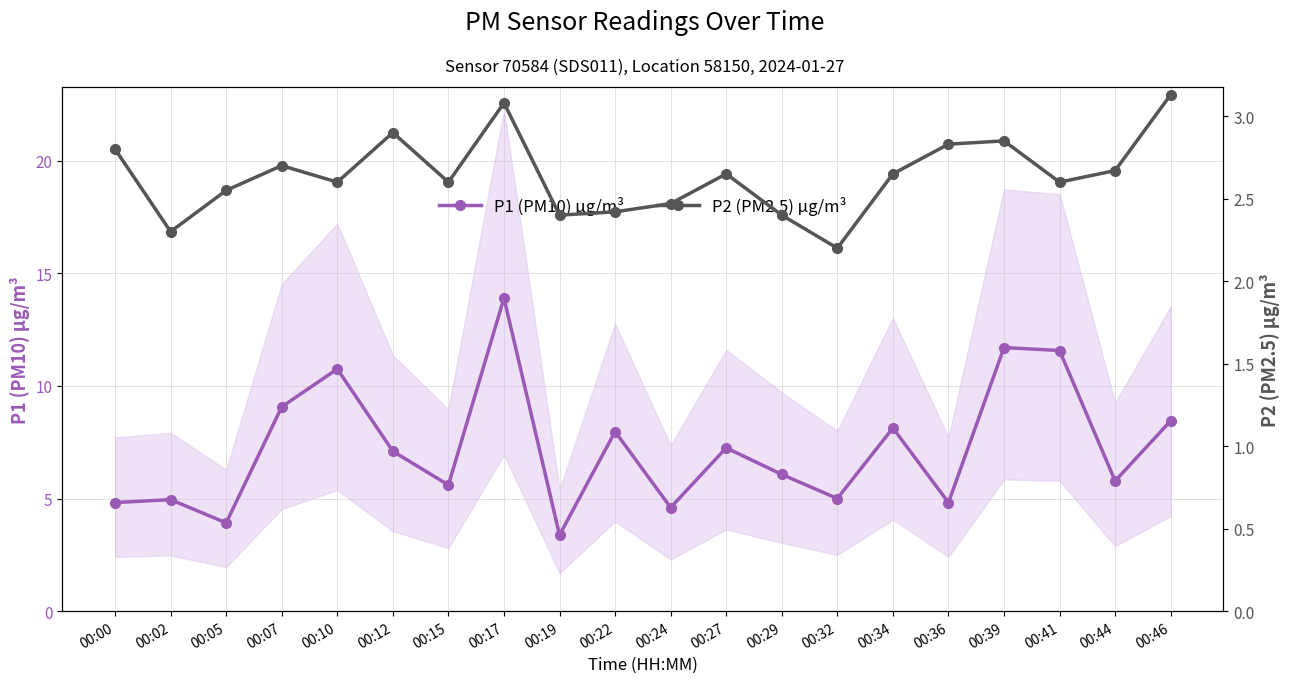

Rank the series at 00:22 from lowest to highest value.

P2 (PM2.5) µg/m³, P1 (PM10) µg/m³